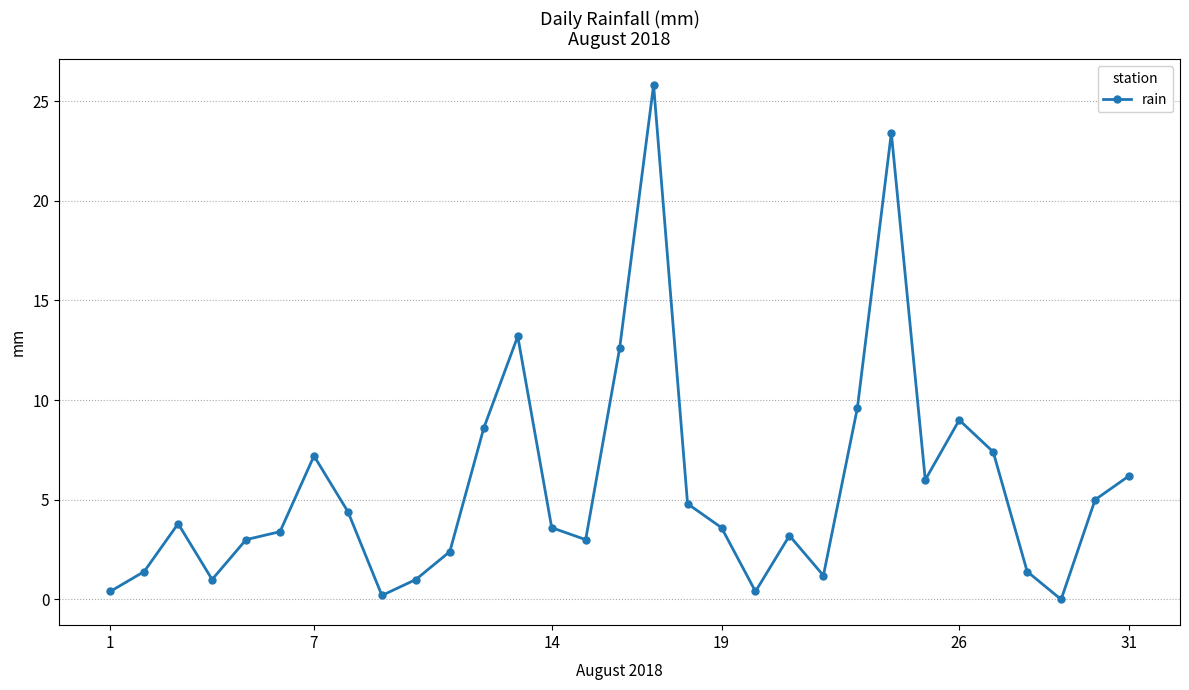

True or false: there are more than 2 points higher than both neighbors.

True